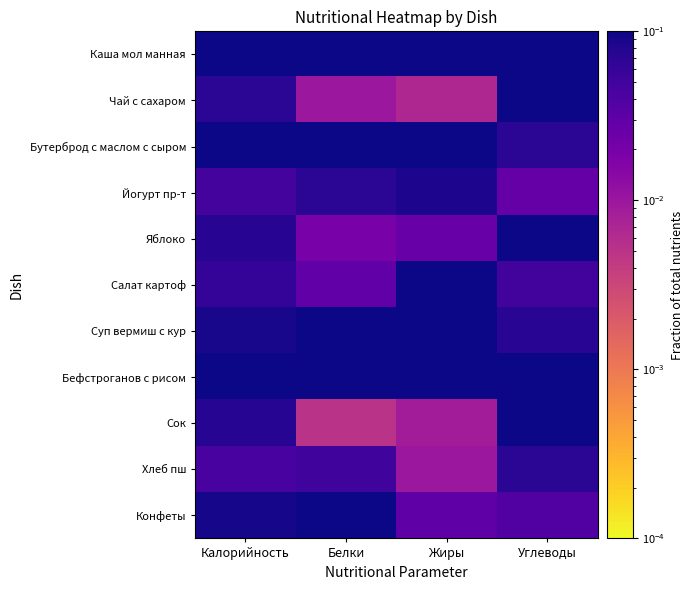

Rank the series at Жиры from lowest to highest value.

Чай с сахаром, Сок, Хлеб пш, Яблоко, Конфеты, Йогурт пр-т, Суп вермиш с кур, Салат картоф, Бутерброд с маслом с сыром, Бефстроганов с рисом, Каша мол манная